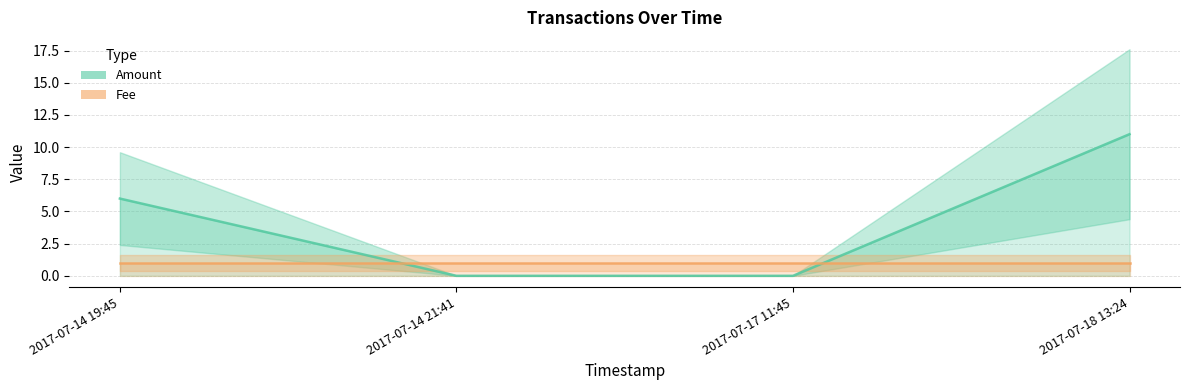

Does the chart display data point markers on the line(s)?

No